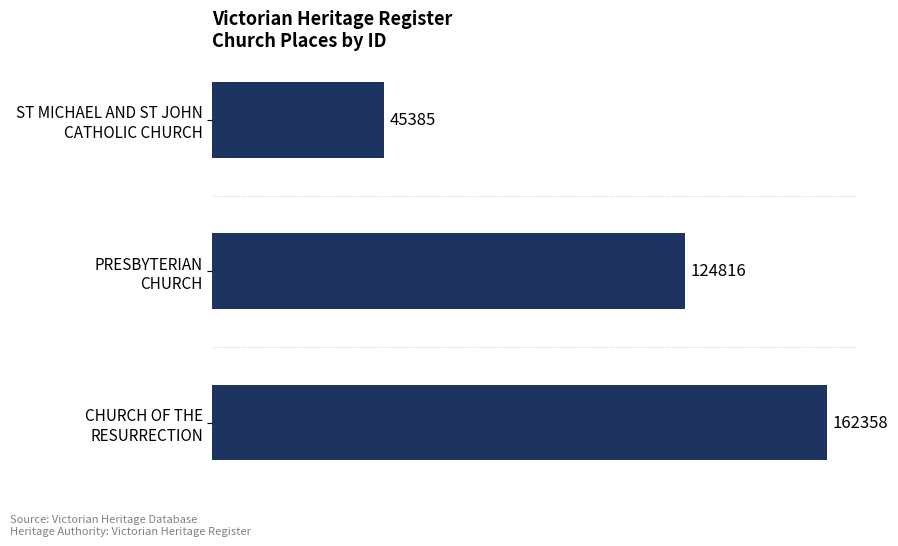

How many values are between 45385 and 162358?

3